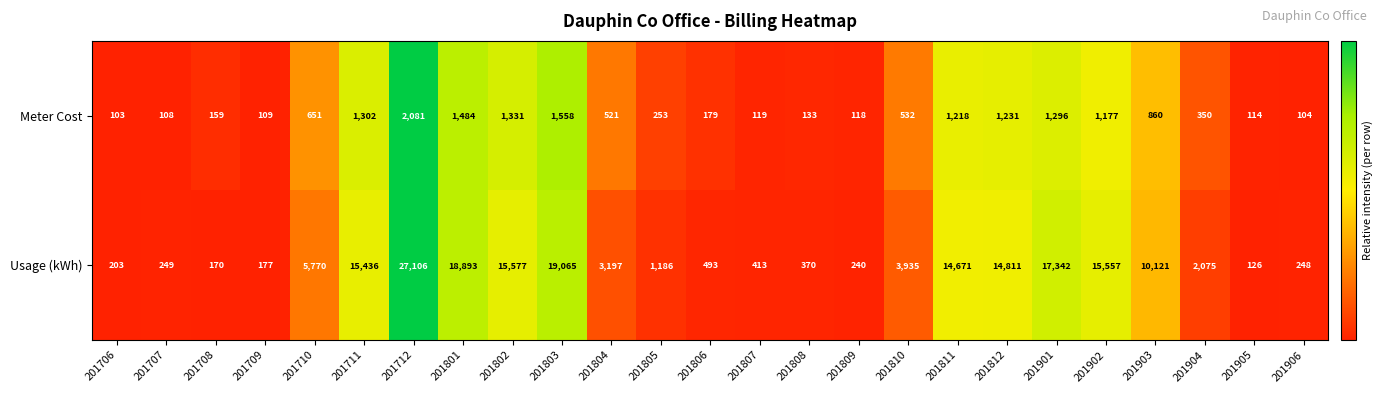

What is the average value of the Meter Cost series?

684